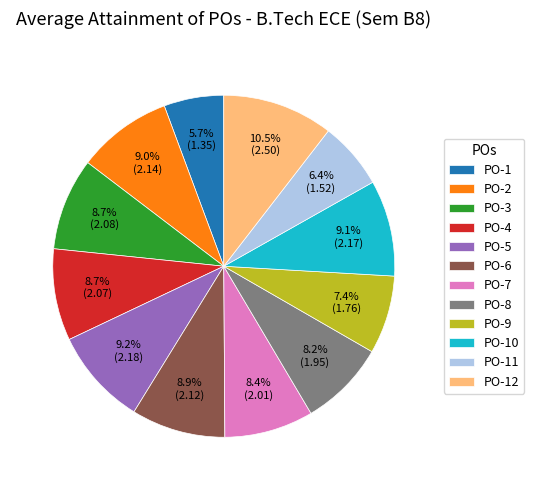

Does any single category account for the majority?

No